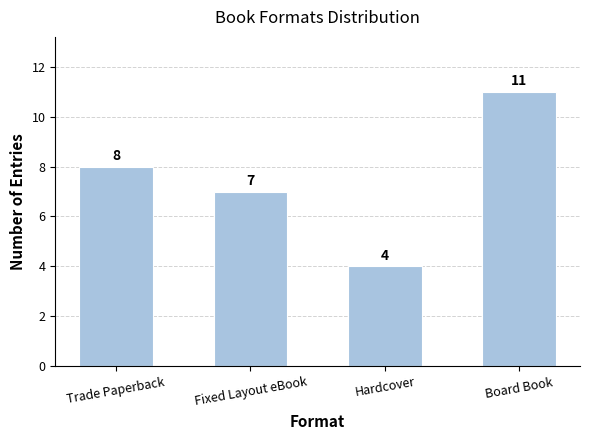

Reading right to left, list all the values displayed in this chart.

Board Book=11	Hardcover=4	Fixed Layout eBook=7	Trade Paperback=8